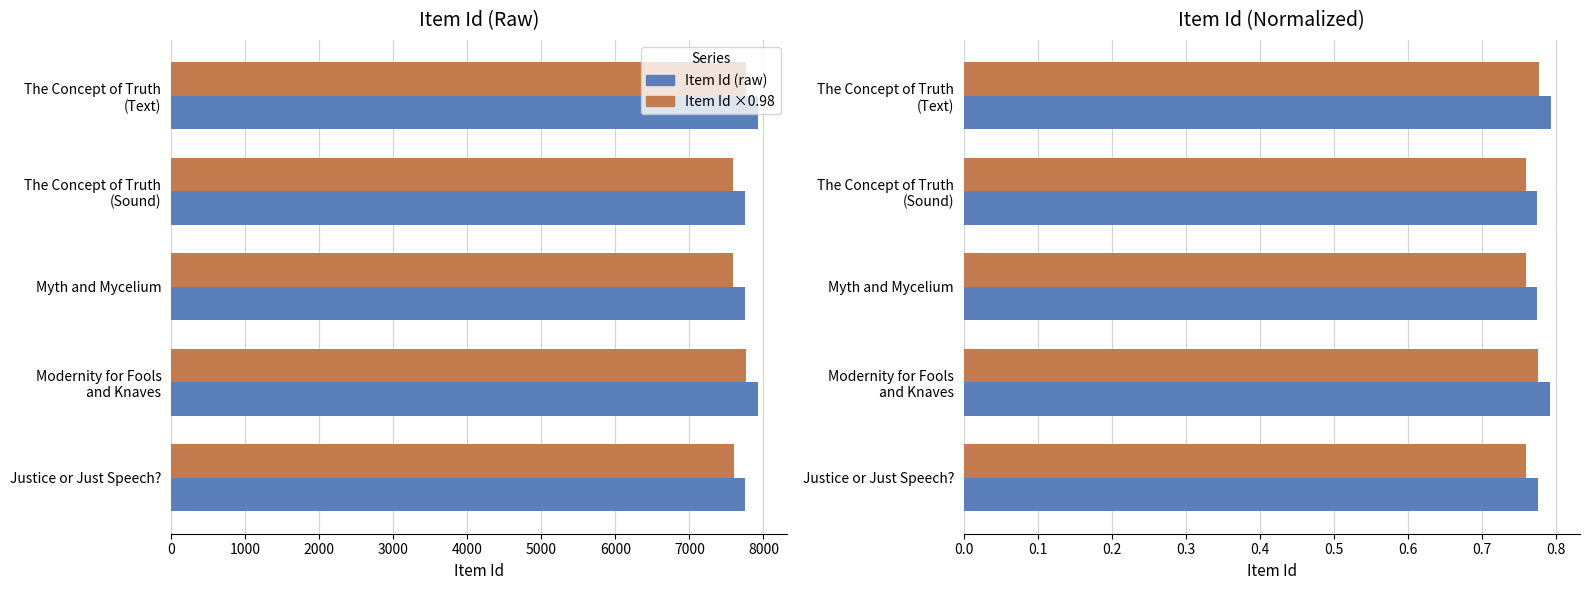

What is the minimum value shown in the chart?

0.8